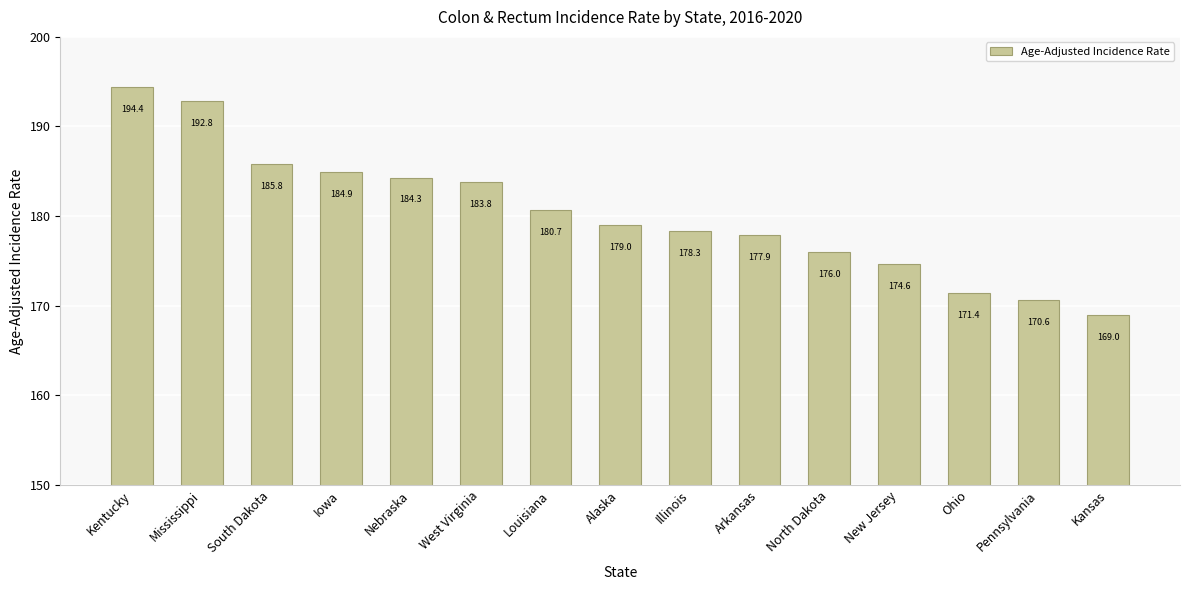

What is the label of the 8th bar from the left?

Alaska